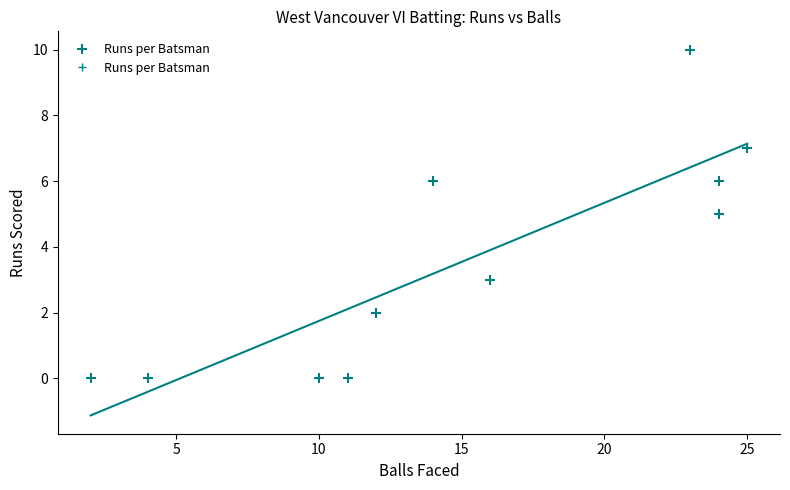

What is the range of X values (max minus min)?

23